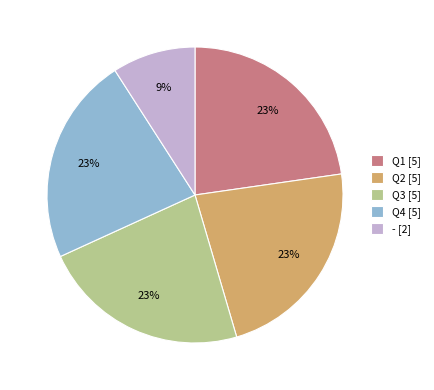

Approximately how many times larger is the value at Q4 [5] compared to Q1 [5]?

1.0